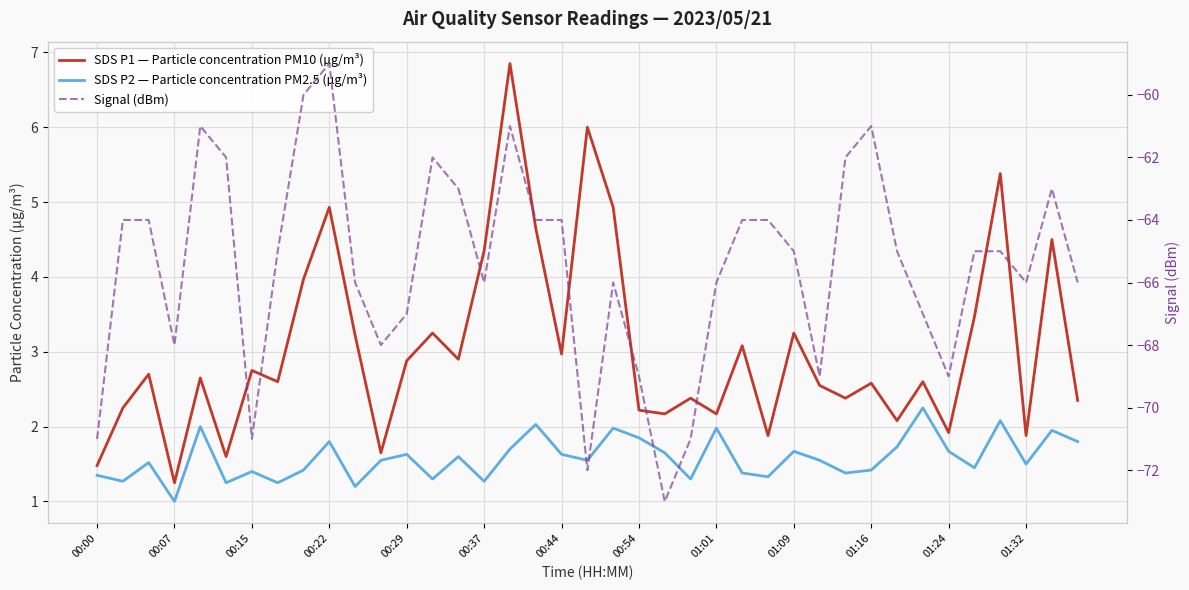

At how many categories does at least one series exceed -25?

39